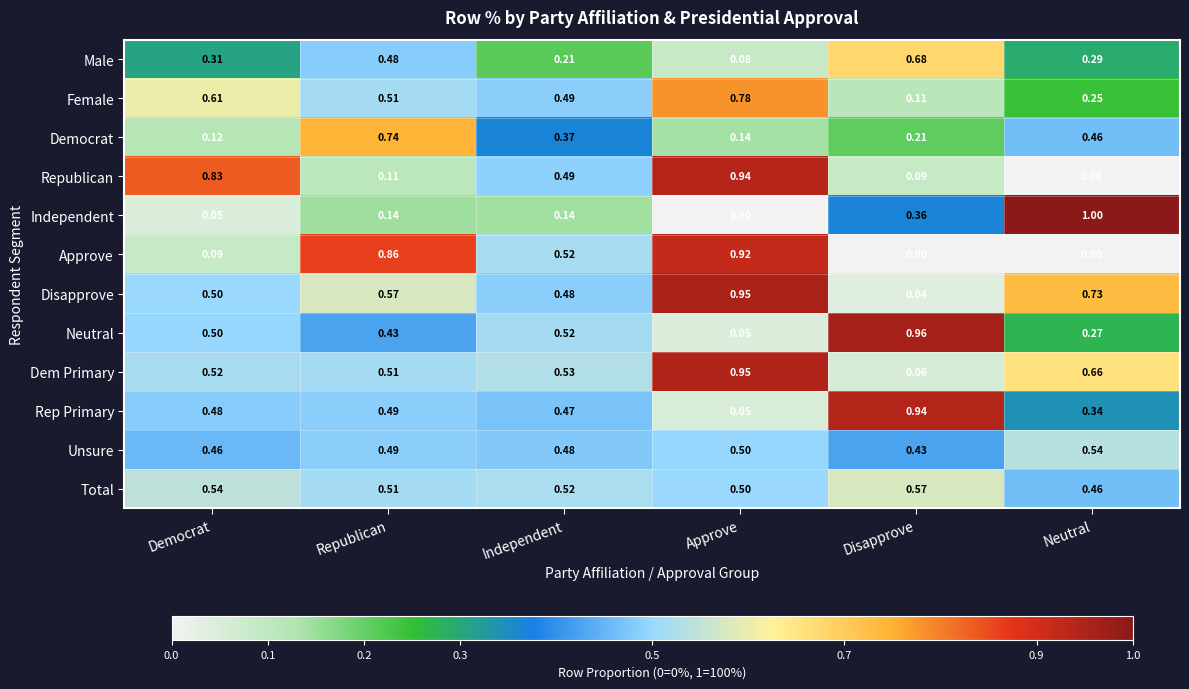

Which label corresponds to the largest value in the chart?

Neutral